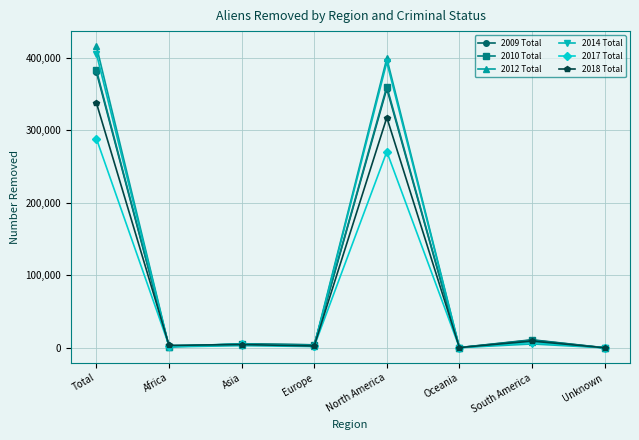

How many distinct data groups are displayed?

6